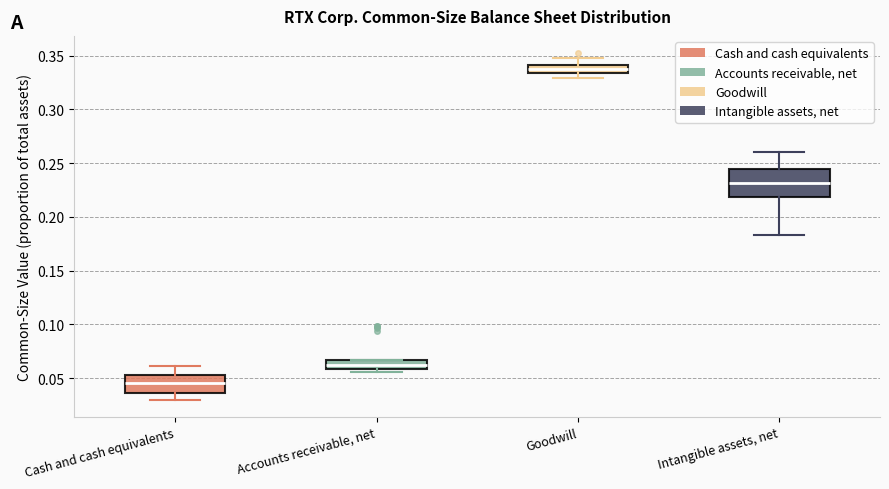

Where is the upper edge of the box for Goodwill on the y-axis? The values are not printed on the chart, so give them approximately, as read against the axis.

0.340